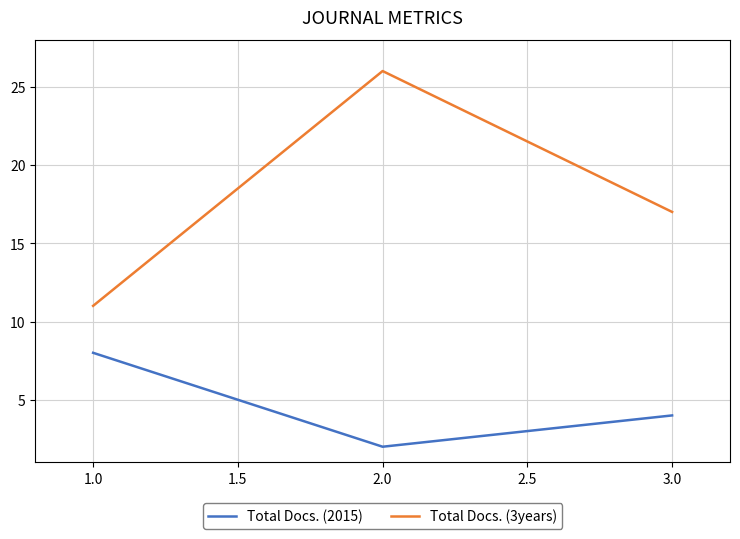

What position from the left is 1.0?

1